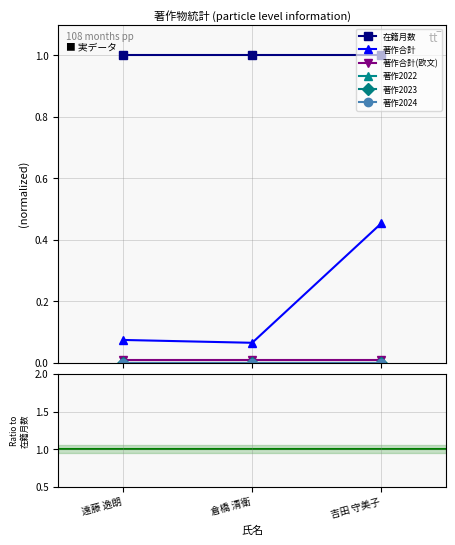

Reading left to right, transcribe all the data shown in this chart.

在籍月数: 遠藤 逸朗=1.0	倉橋 清衛=1.0	吉田 守美子=1.0
著作合計: 遠藤 逸朗=0.1	倉橋 清衛=0.1	吉田 守美子=0.5
著作合計(欧文): 遠藤 逸朗=0.0	倉橋 清衛=0.0	吉田 守美子=0.0
著作2022: 遠藤 逸朗=0.0	倉橋 清衛=0.0	吉田 守美子=0.0
著作2023: 遠藤 逸朗=0.0	倉橋 清衛=0.0	吉田 守美子=0.0
著作2024: 遠藤 逸朗=0.0	倉橋 清衛=0.0	吉田 守美子=0.0